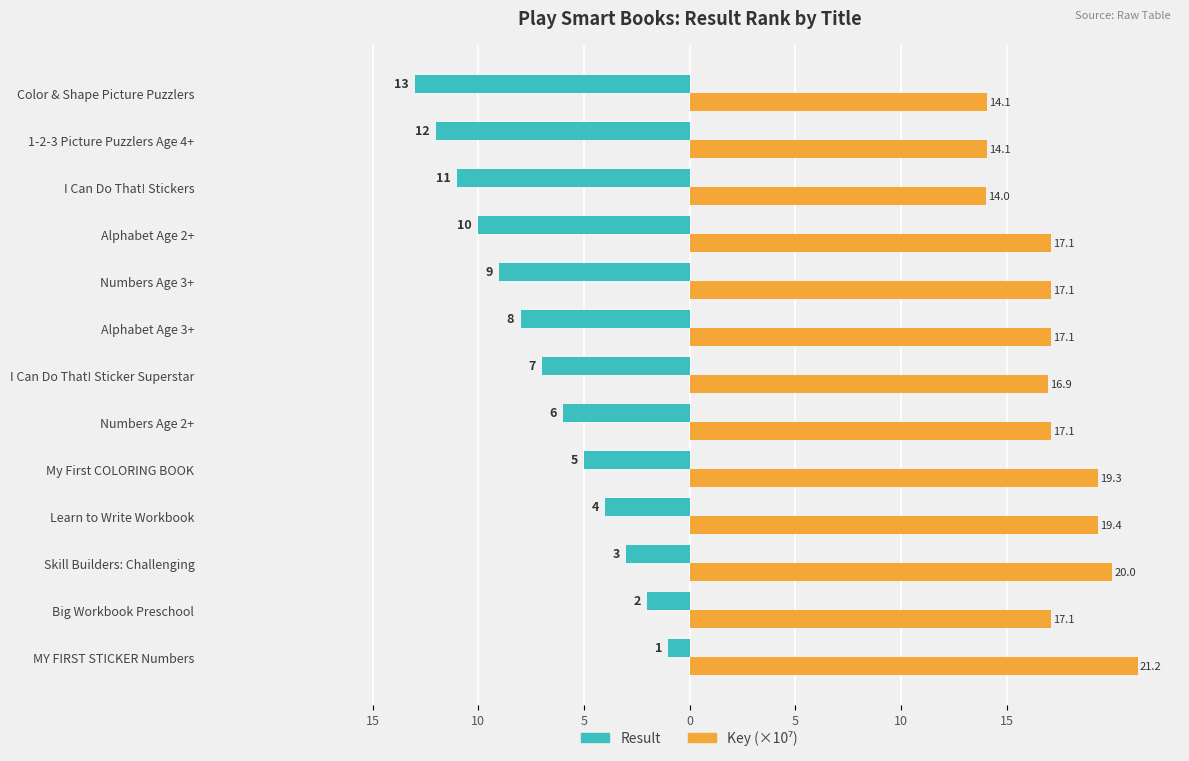

Does the chart contain stacked bars?

No